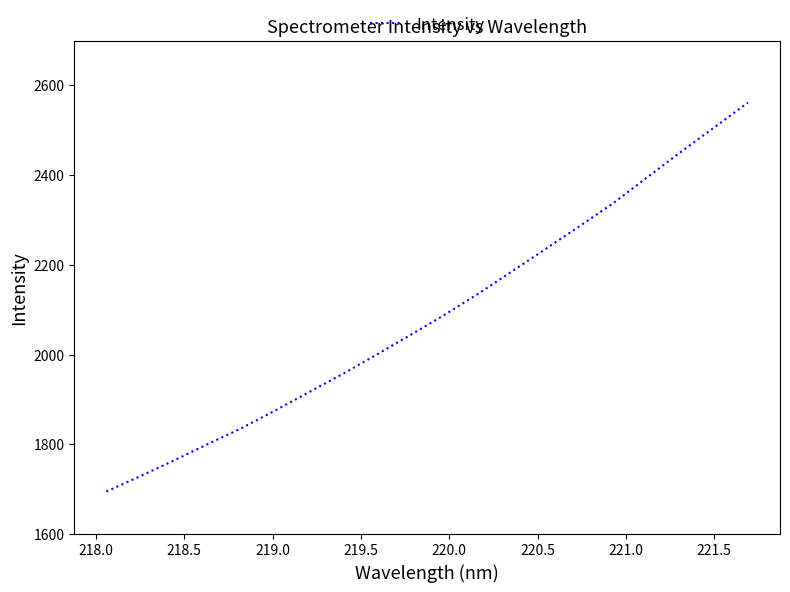

What is the smallest value displayed?

1694.7